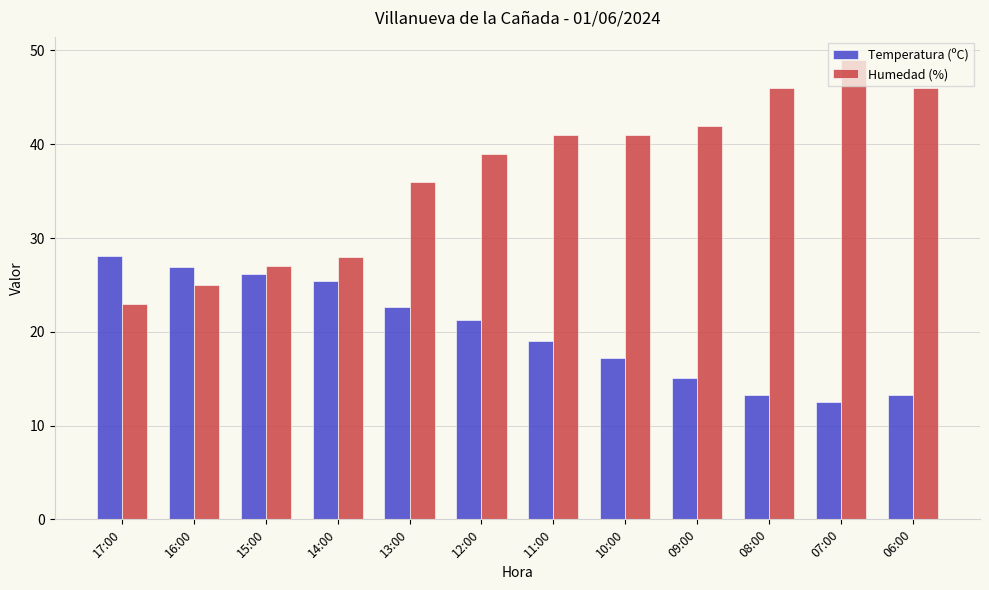

Rank the series at 13:00 from highest to lowest value.

Humedad (%), Temperatura (ºC)